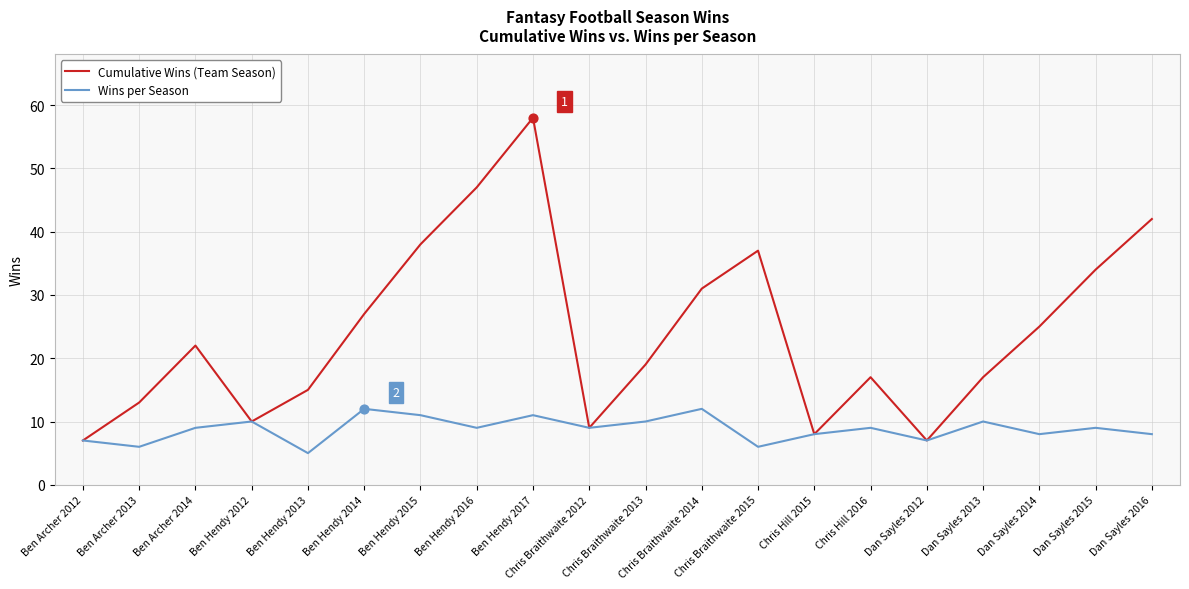

What is the total value across all series at Dan Sayles 2013?

27